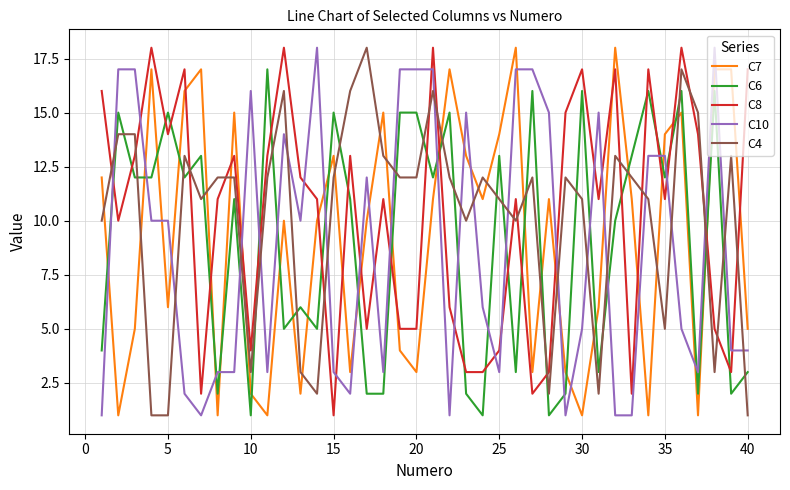

What is the difference between the maximum and minimum values in the C7 series?

17